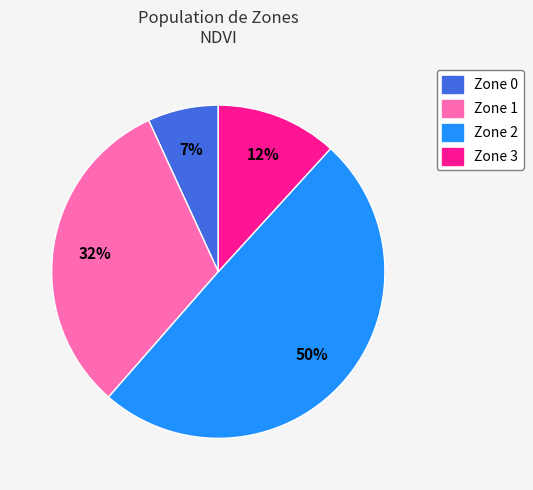

Count the number of slices in the pie.

4